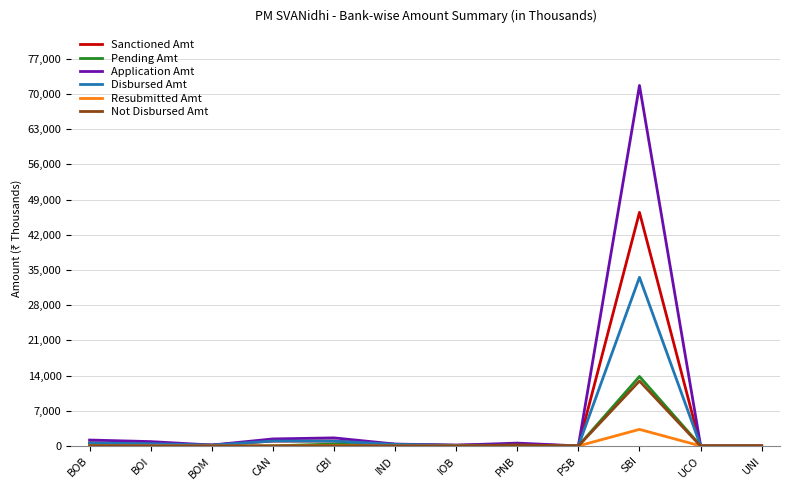

At which category is the sum across all series the highest?

SBI